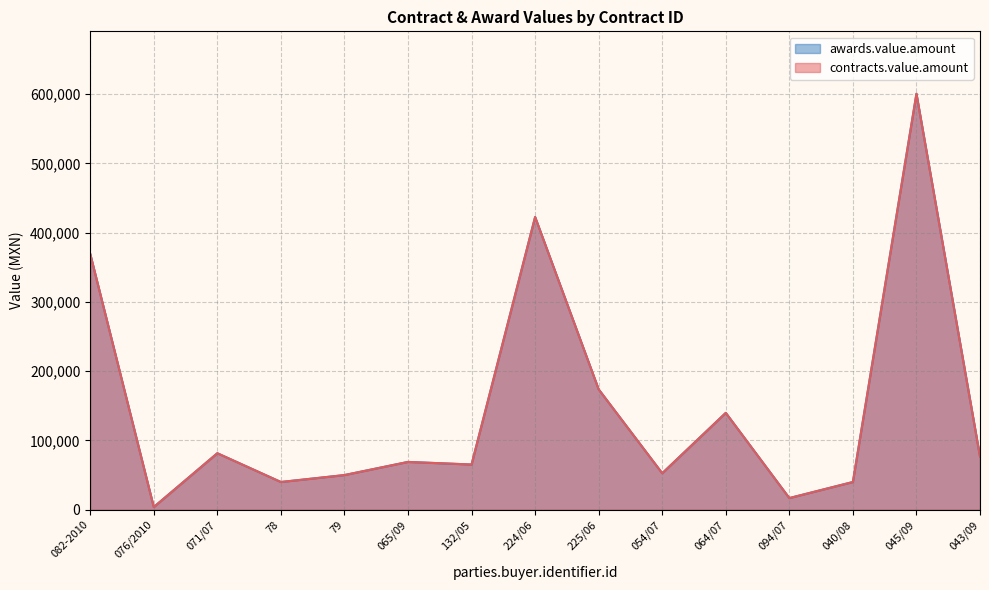

What value does the contracts.value.amount series have at 040/08?

40000.0